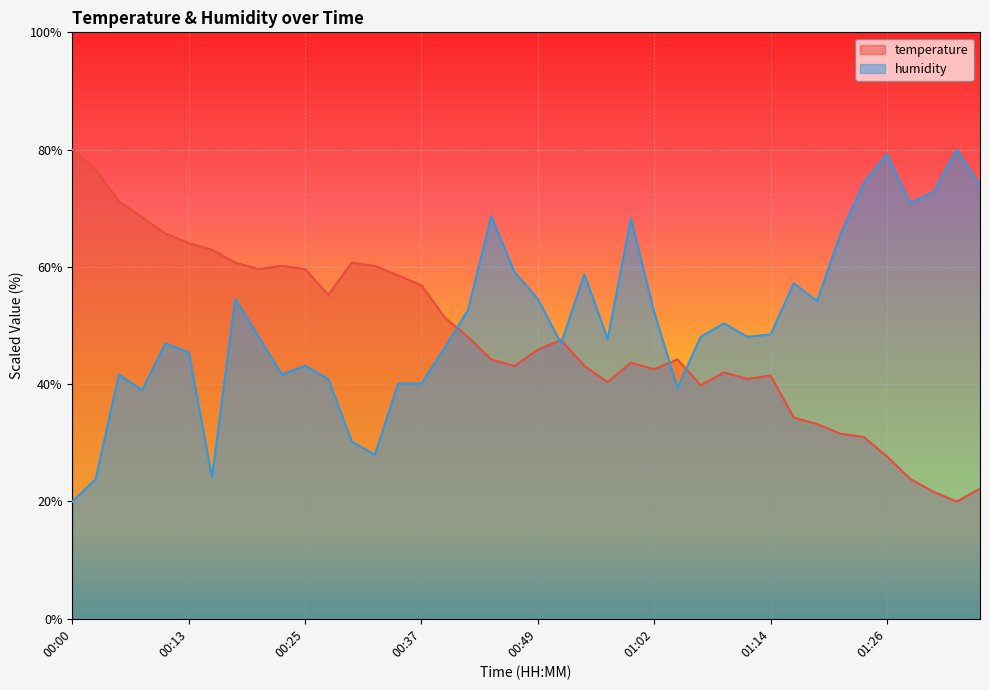

What is the difference between the second highest and second lowest values in the temperature series?

55.0